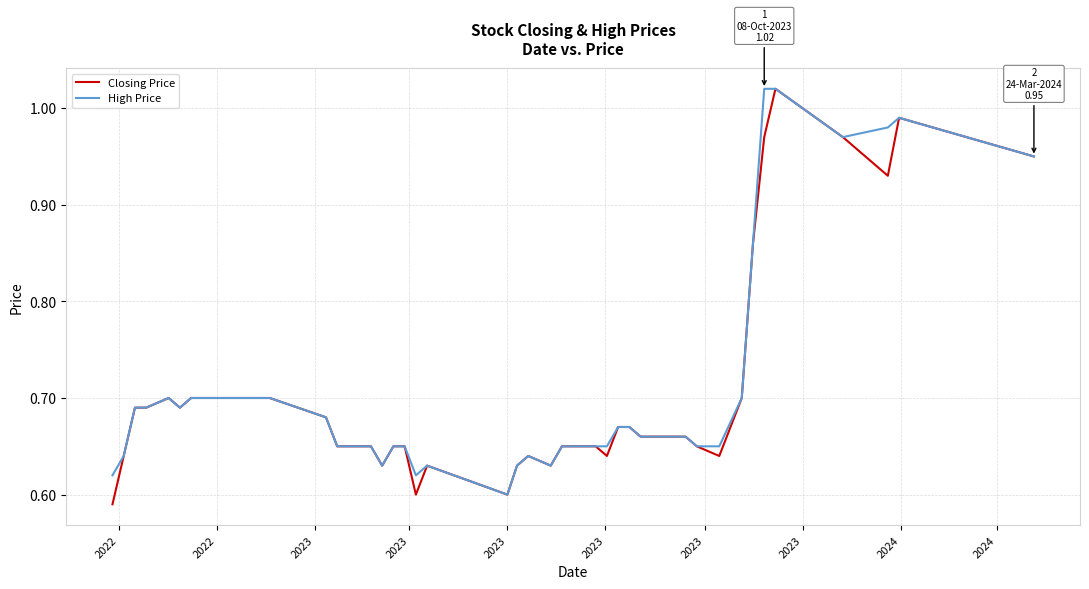

List the series in order of their peak value, lowest first.

Closing Price, High Price